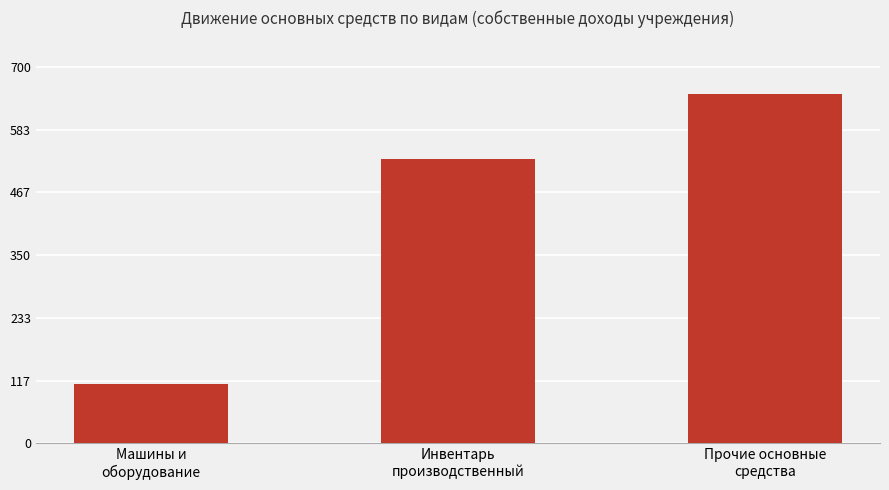

Are the bars horizontal?

No